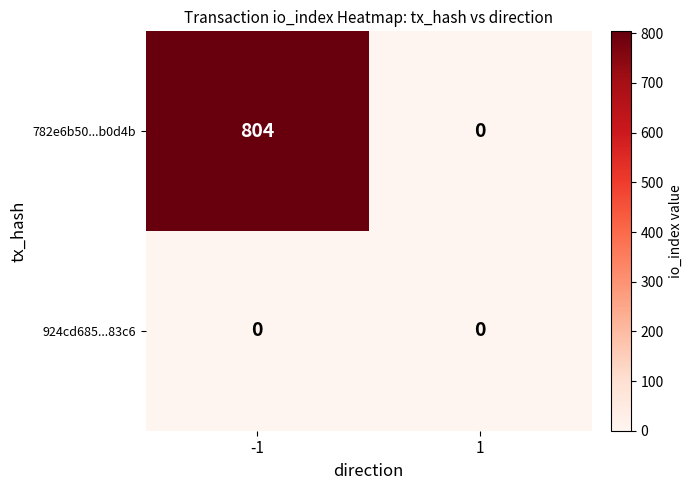

List the labels in order of 782e6b50...b0d4b value, smallest first.

1, -1